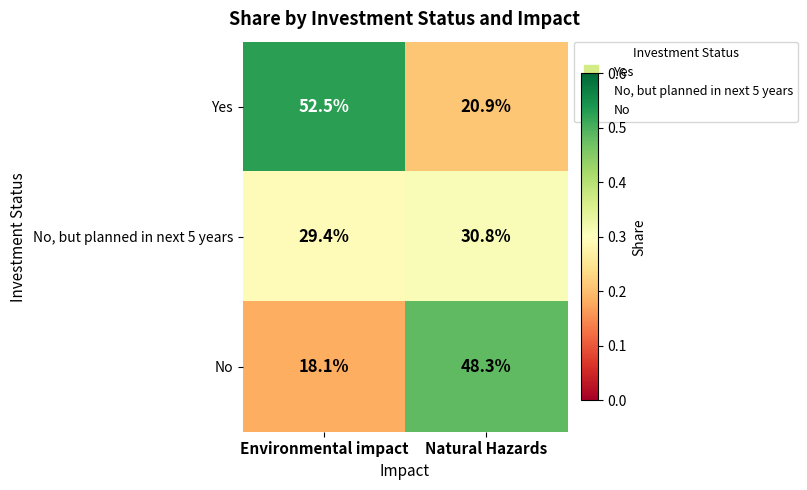

List the series in order of their overall mean, highest first.

Yes, No, No, but planned in next 5 years